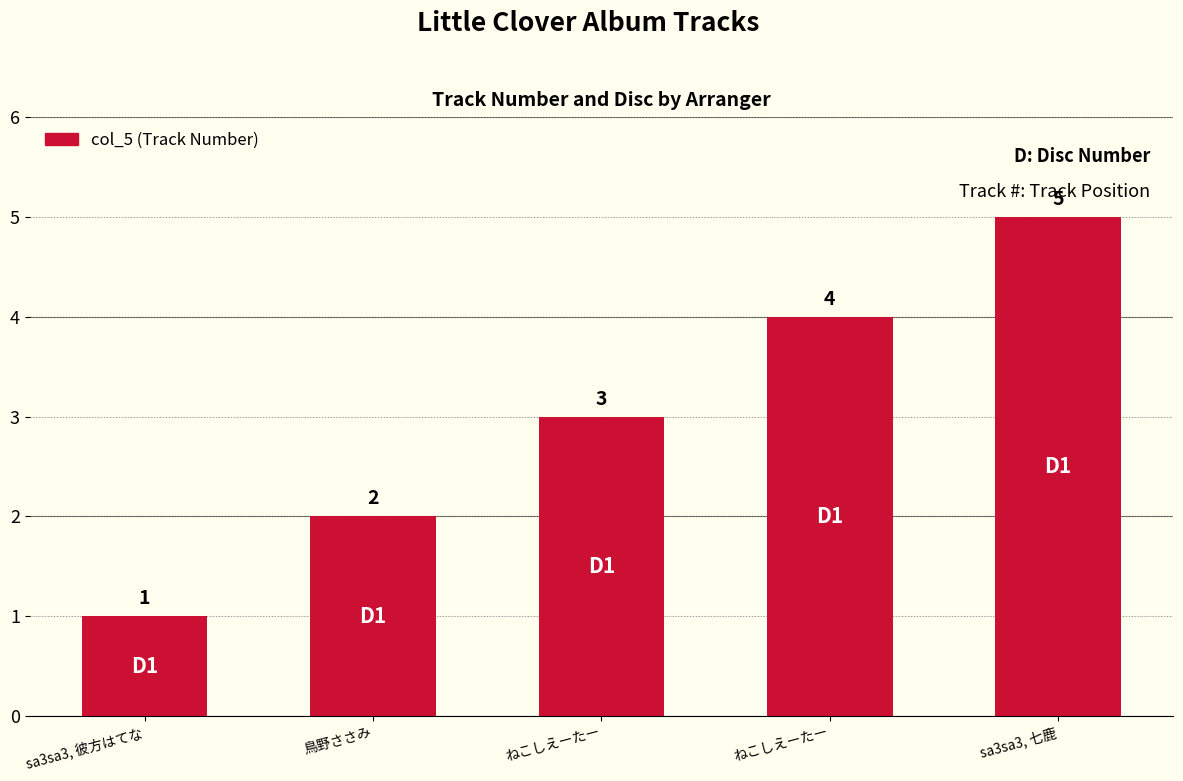

Reading right to left, list all the values displayed in this chart.

sa3sa3, 七鹿=5	ねこしえーたー=4	ねこしえーたー=3	鳥野ささみ=2	sa3sa3, 彼方はてな=1